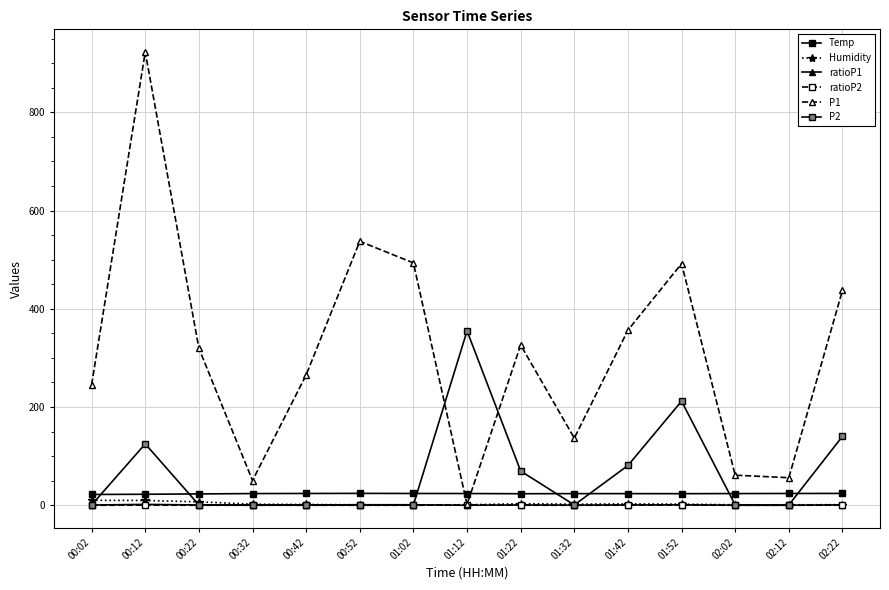

What is the total value across all series at 02:12?

81.8